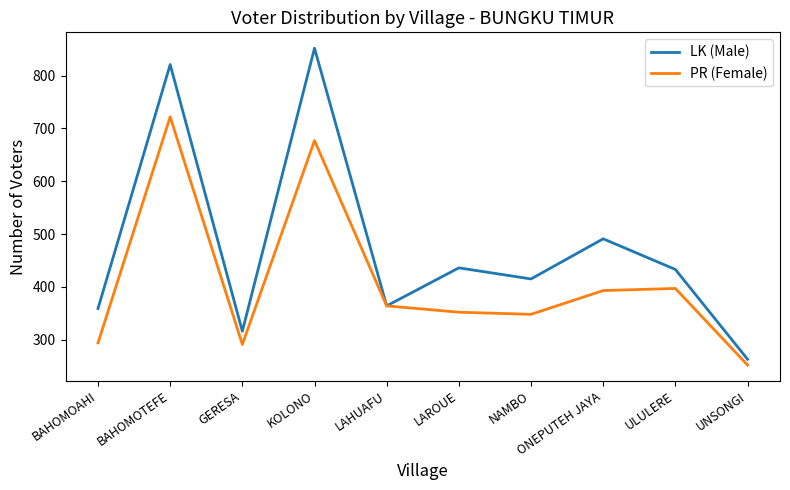

Rank the series by their average value, from lowest to highest.

PR (Female), LK (Male)